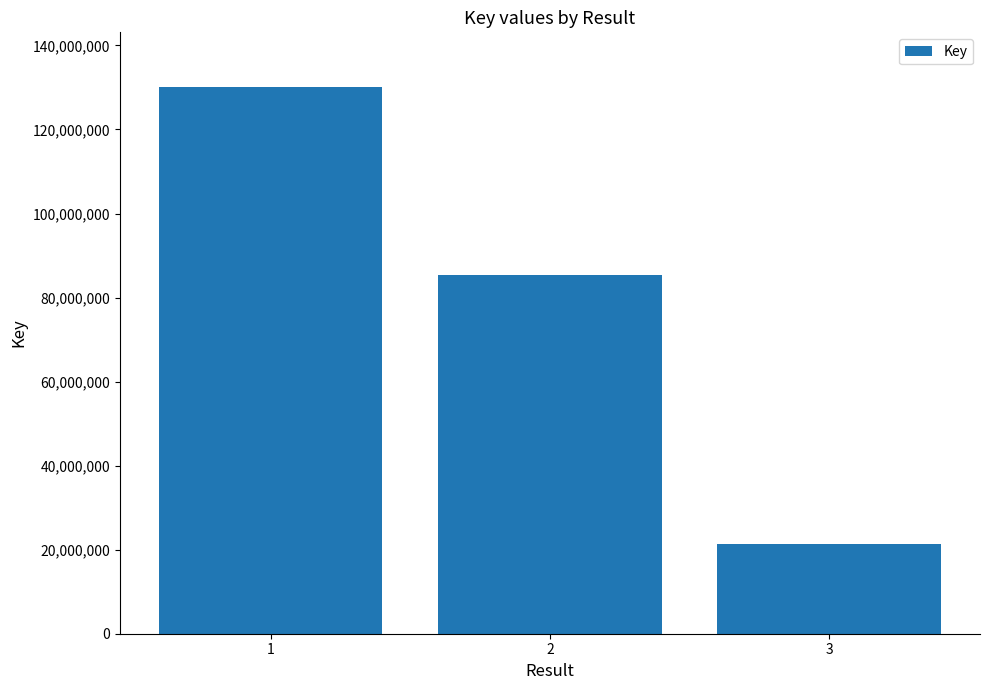

Approximately how many times larger is the value at 2 compared to 1?

0.7